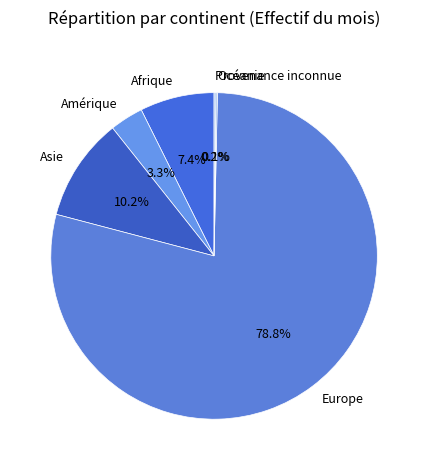

Do Asie and Amérique together represent more than half of the pie?

No